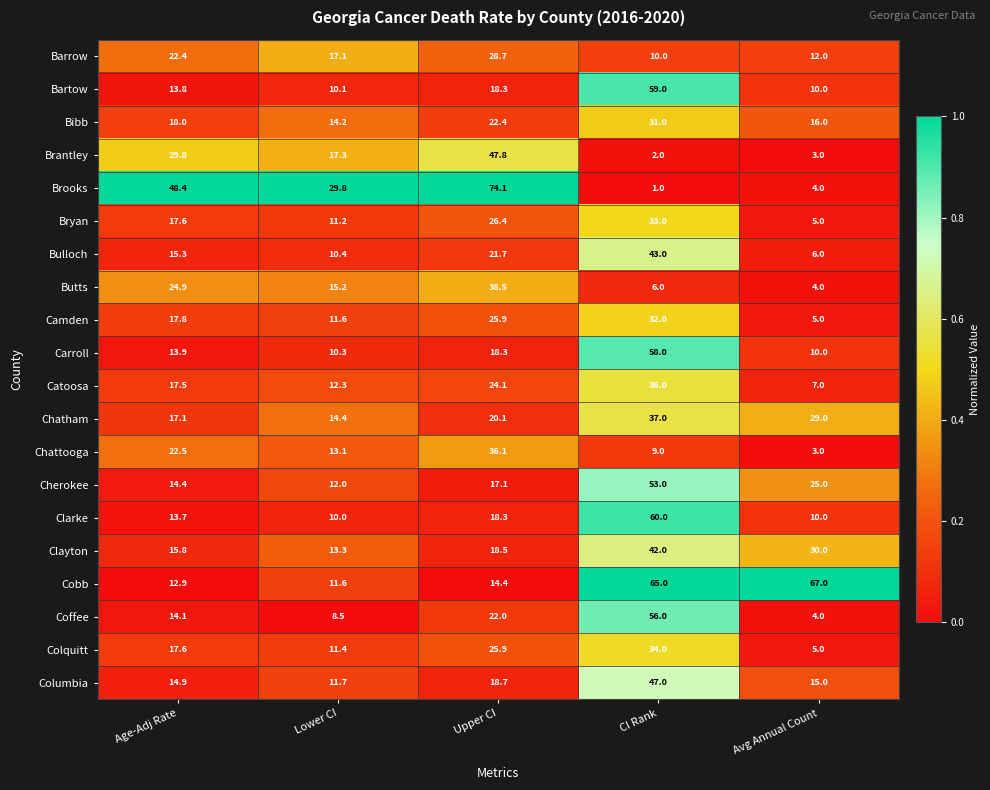

What is the maximum value for Barrow?

28.7